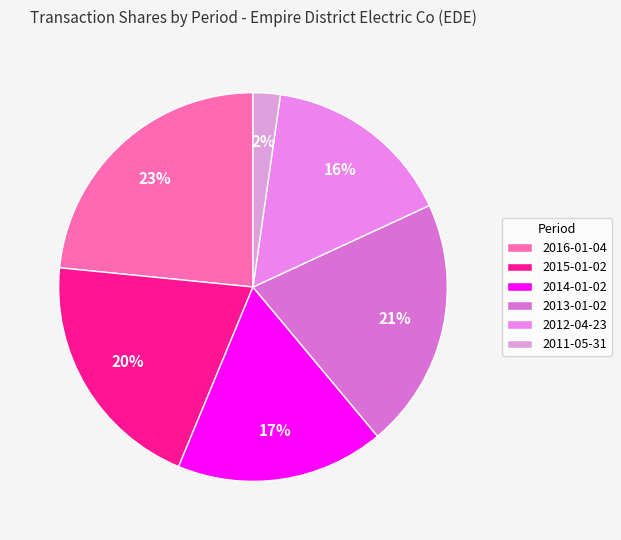

Does any single category account for the majority?

No